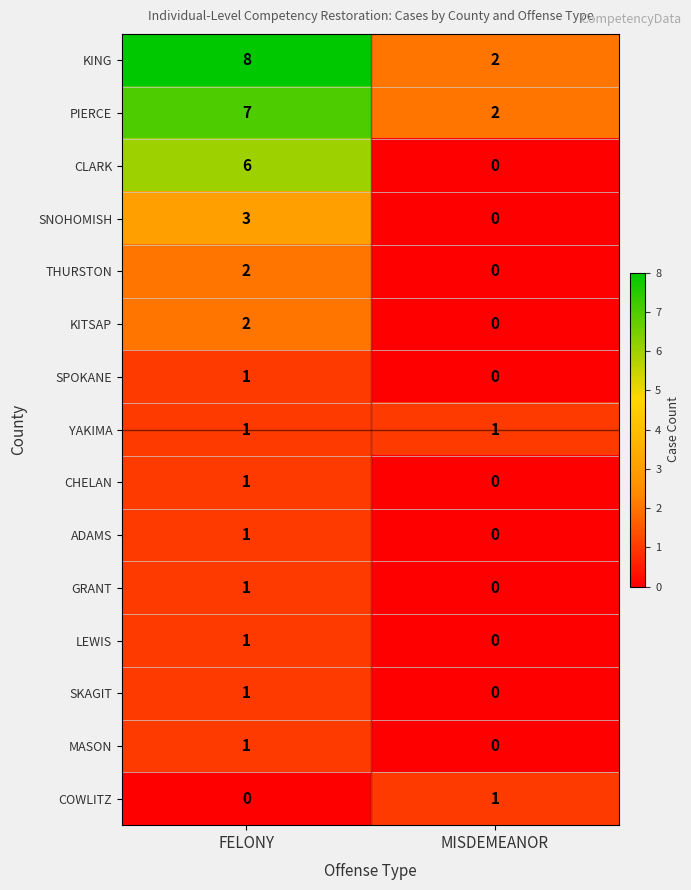

Is it true that CLARK equals 4 at FELONY?

False